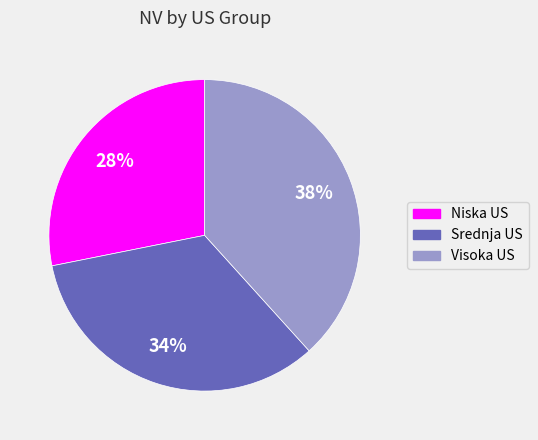

How many slices are in this pie chart?

3